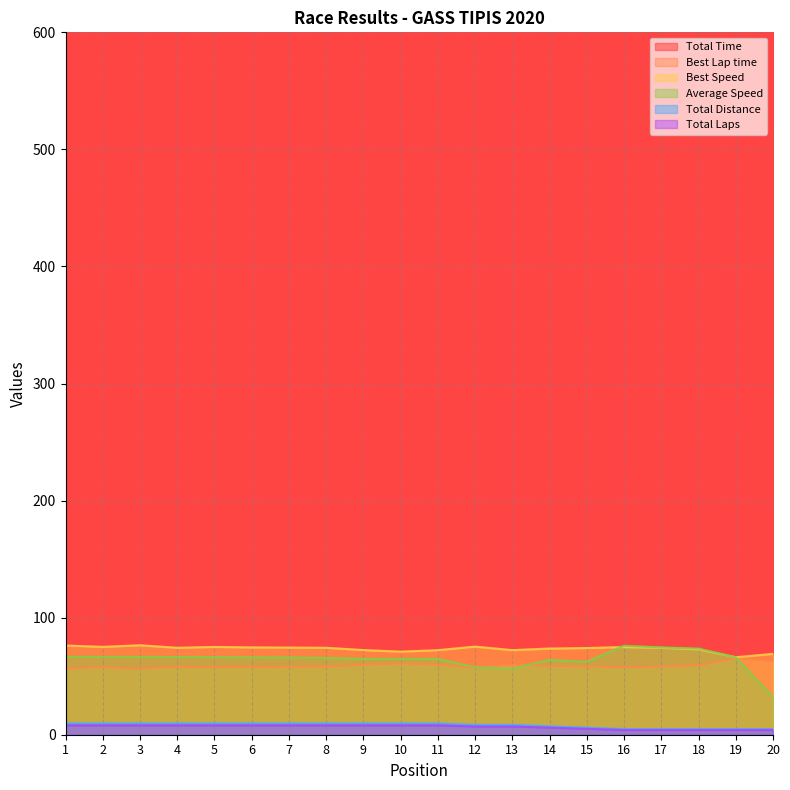

What is the difference between the maximum and minimum values in the Total Distance series?

4.8